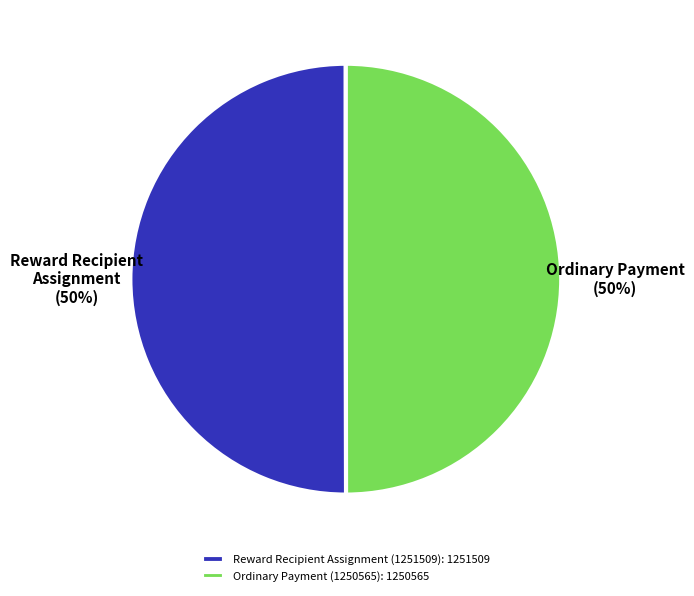

To the nearest percent, what is the combined percentage of Reward Recipient Assignment (1251509) and Ordinary Payment (1250565)?

100%